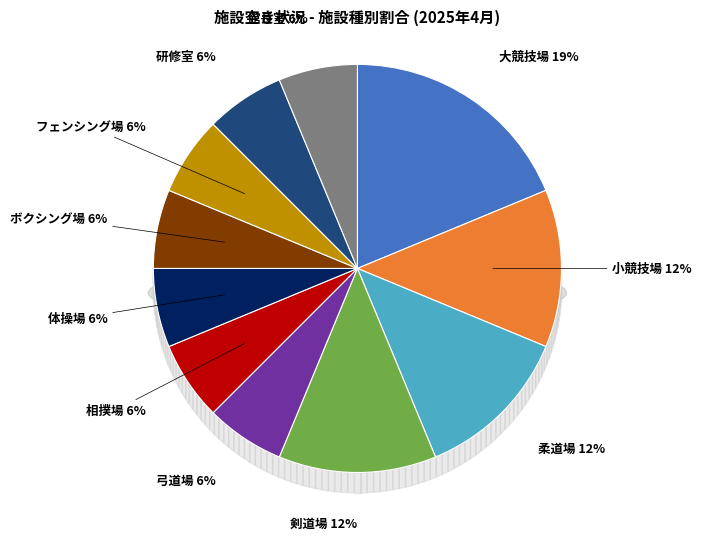

To the nearest percent, what portion does 大競技場 represent?

19%